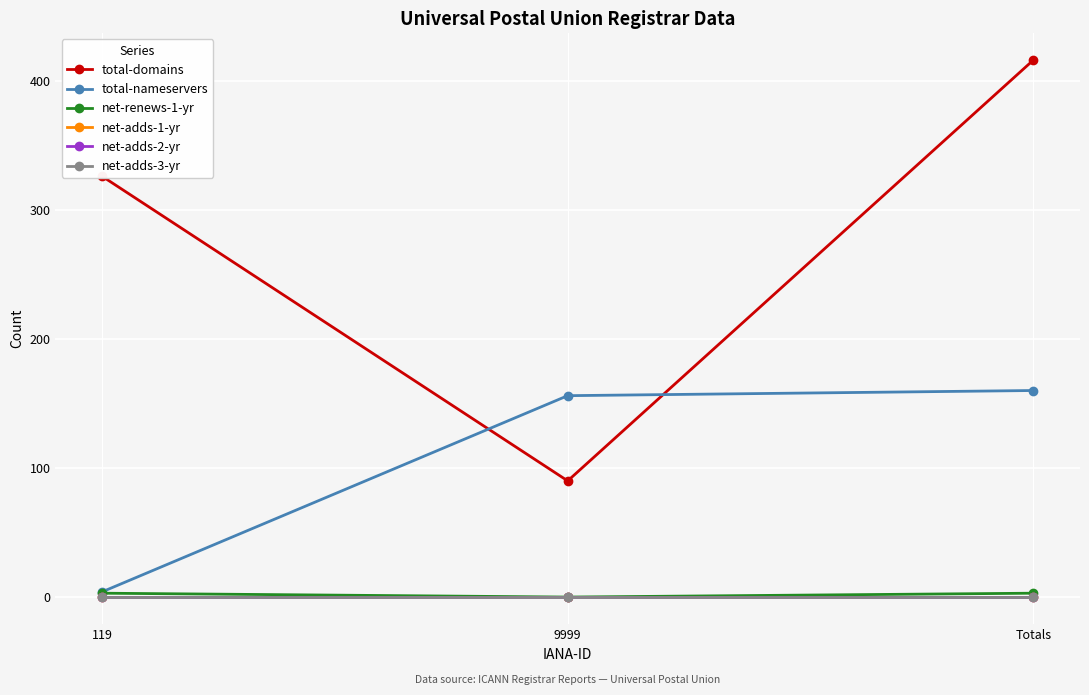

The net-adds-2-yr series shows 0 at 9999. True or false?

True